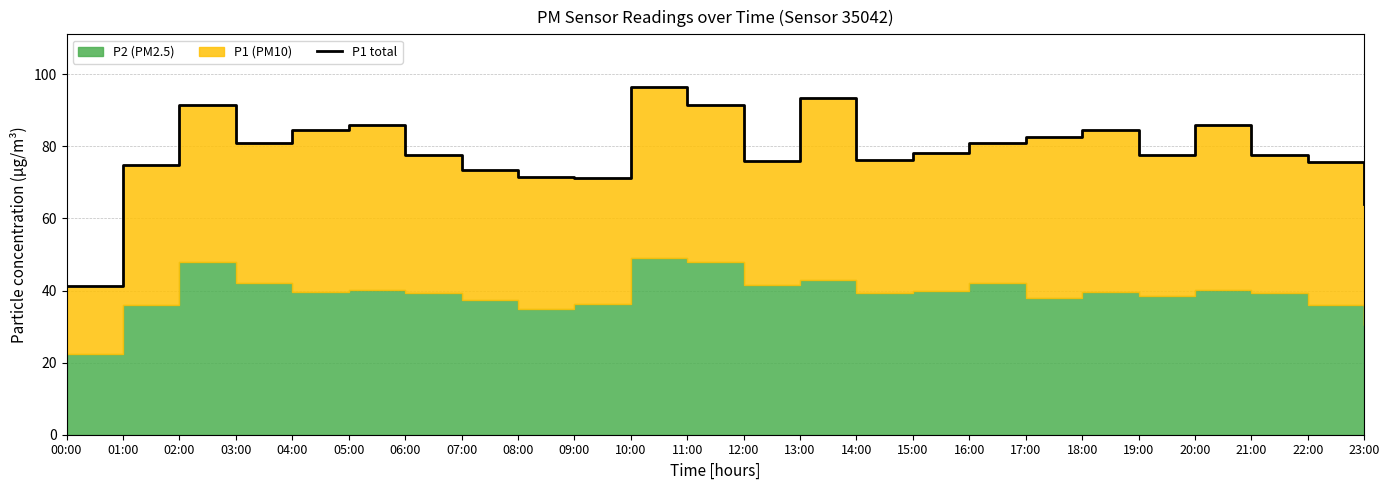

Reading left to right, list all the values displayed in this chart.

41.4	74.7	91.5	80.8	84.5	86.0	77.7	73.3	71.6	71.2	96.6	91.5	76.0	93.4	76.2	78.2	80.8	82.7	84.5	77.5	86.0	77.7	75.8	64.0